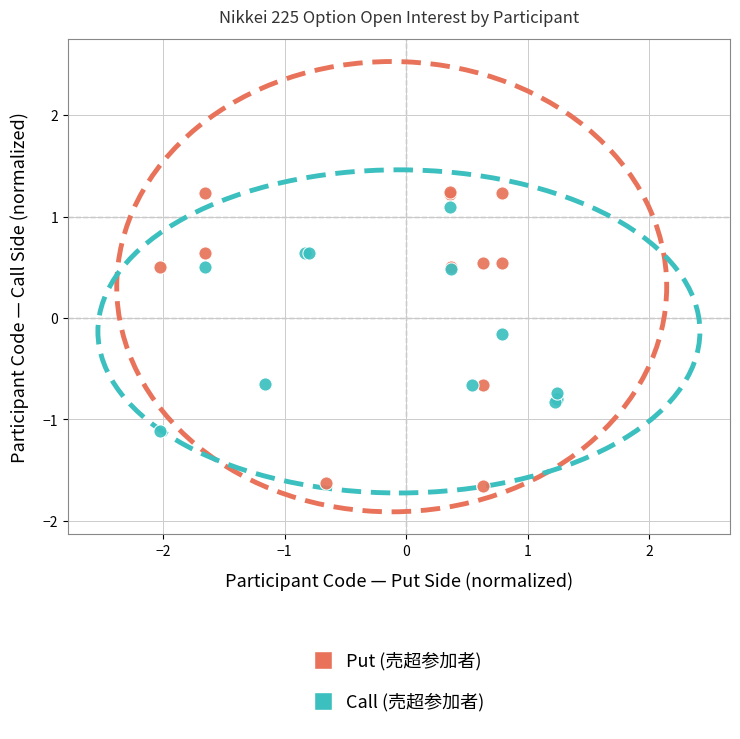

What are all the series names shown in the legend?

Put (売超参加者), Call (売超参加者)